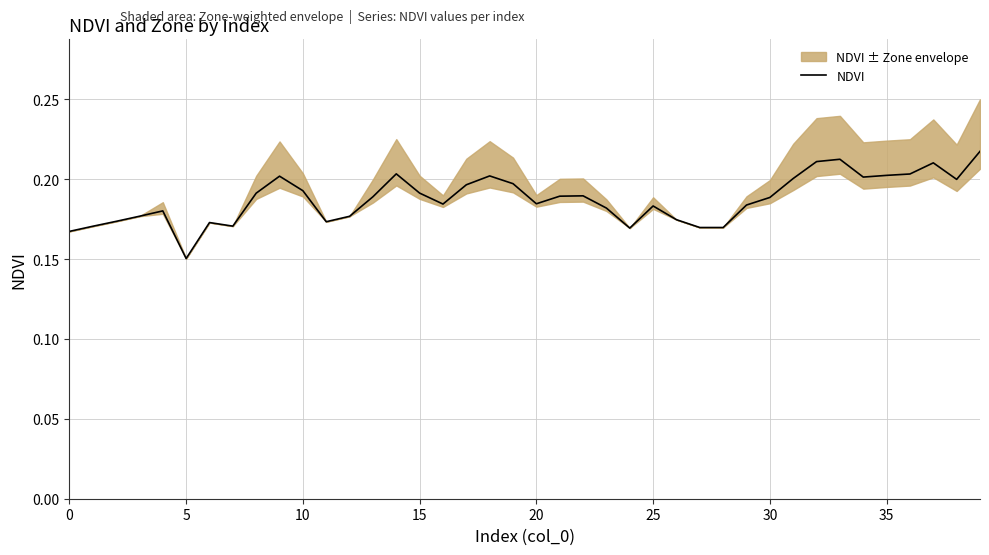

Between 21 and 22, which is larger?

22